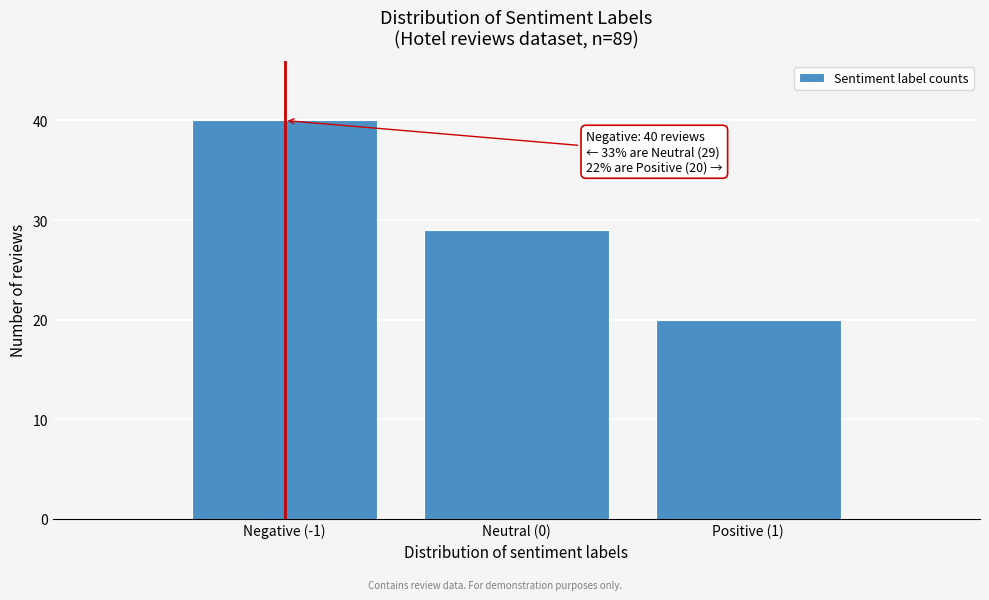

Reading left to right, what are all the values shown in this chart?

Negative (-1)=40	Neutral (0)=29	Positive (1)=20